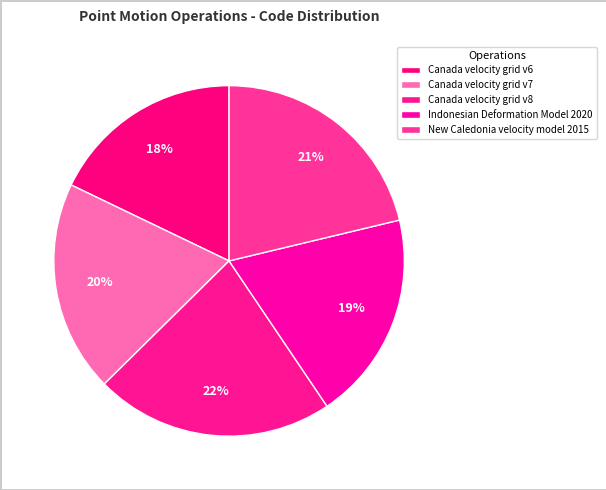

How many slices are in this pie chart?

5